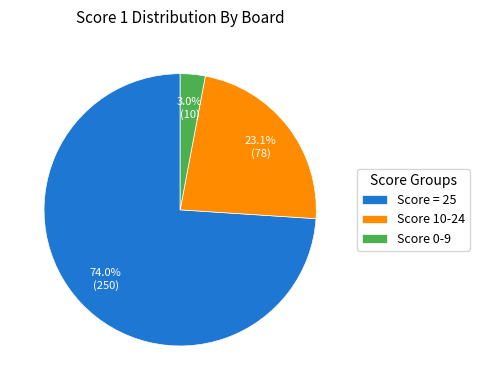

Which has a higher value, Score = 25 or Score 10-24?

Score = 25